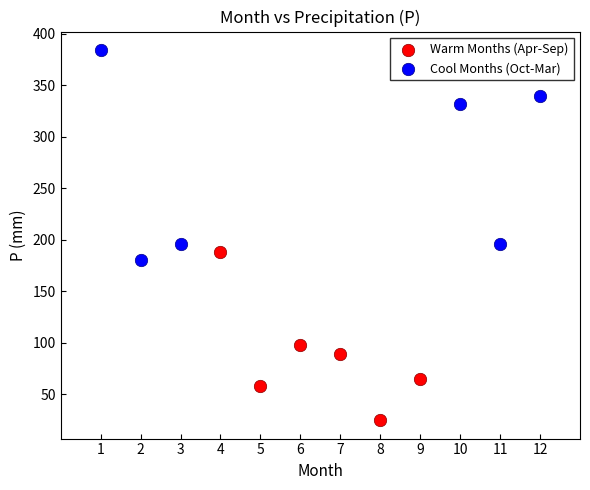

What are all the series names shown in the legend?

Warm Months (Apr-Sep), Cool Months (Oct-Mar)